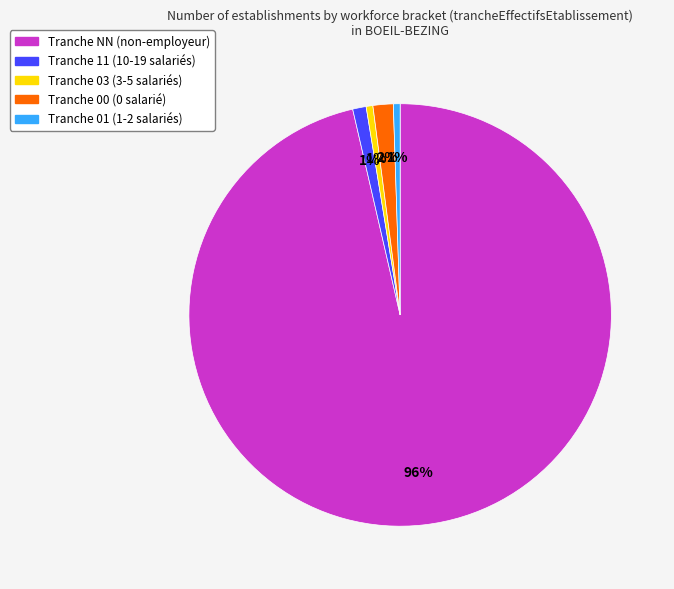

Does any single category account for the majority?

Yes